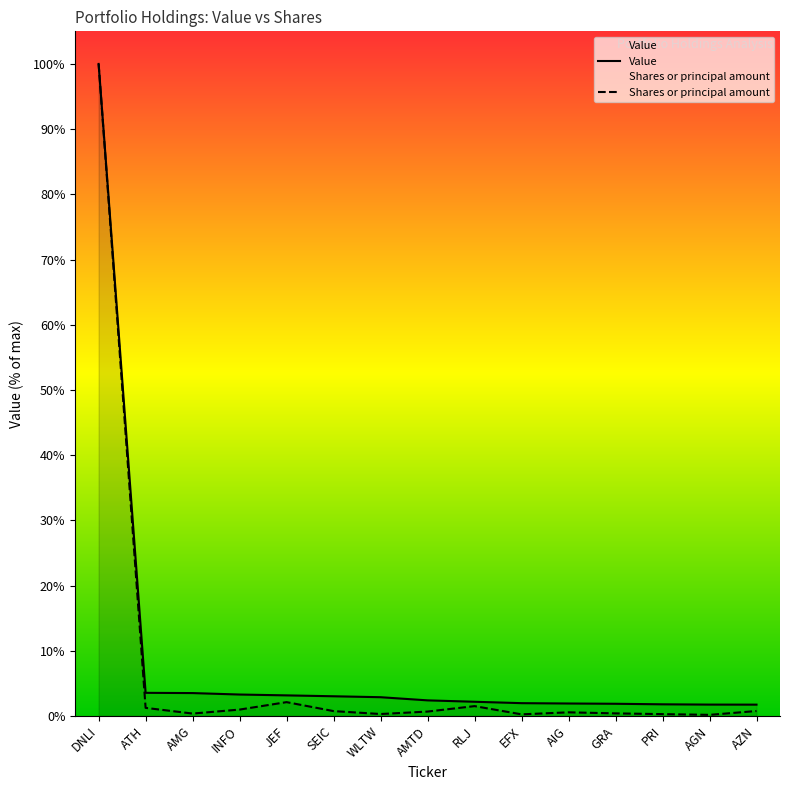

Reading right to left, what are all the values shown in this chart?

Value: AZN=5417000.0	AGN=5441000.0	PRI=5575000.0	GRA=5835000.0	AIG=5967000.0	EFX=6130000.0	RLJ=6804000.0	AMTD=7476000.0	WLTW=8994000.0	SEIC=9446000.0	JEF=9877000.0	INFO=10284000.0	AMG=10982000.0	ATH=11100000.0	DNLI=313758000.0
Shares or principal amount: AZN=2352922.1	AGN=497683.7	PRI=853557.6	GRA=1213869.3	AIG=1716402.4	EFX=747249.9	RLJ=4705874.6	AMTD=2081731.4	WLTW=904690.8	SEIC=2304167.8	JEF=6623607.5	INFO=3039934.4	AMG=1126532.5	ATH=3861192.5	DNLI=313758000.0